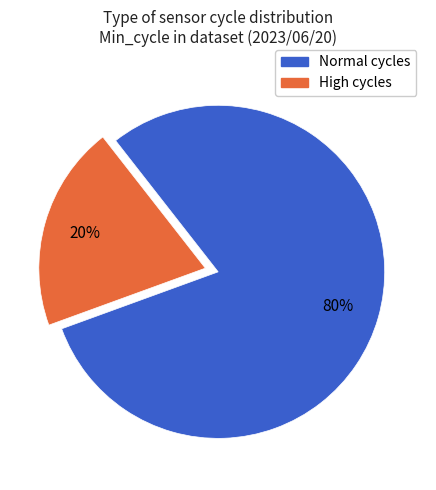

Which slice is the largest?

Normal cycles